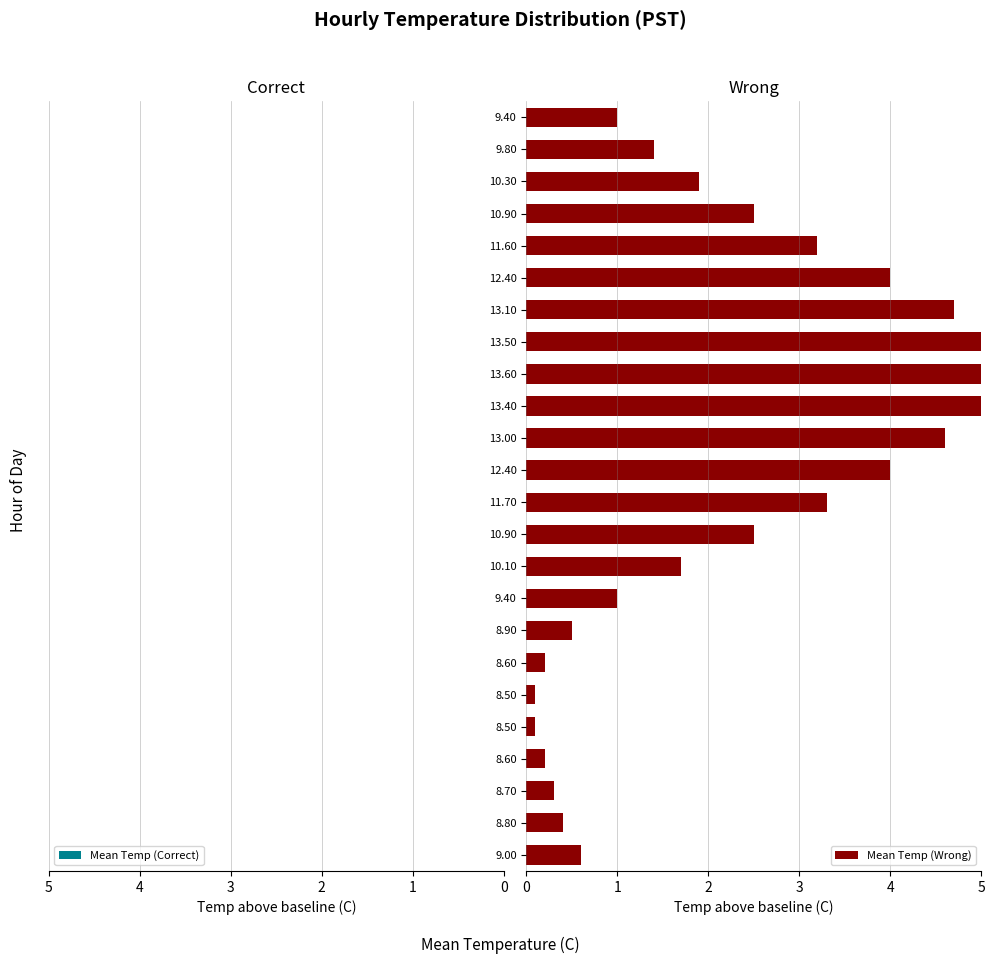

Reading left to right, what are all the values shown in this chart?

Mean Temp (Correct): -0.5	-0.3	-0.2	-0.1	0.0	0.0	-0.1	-0.4	-0.9	-1.6	-2.4	-3.2	-3.9	-4.5	-4.9	-5.1	-5.0	-4.6	-3.9	-3.1	-2.4	-1.8	-1.3	-0.9
Mean Temp (Wrong): 0.6	0.4	0.3	0.2	0.1	0.1	0.2	0.5	1.0	1.7	2.5	3.3	4.0	4.6	5.0	5.2	5.1	4.7	4.0	3.2	2.5	1.9	1.4	1.0